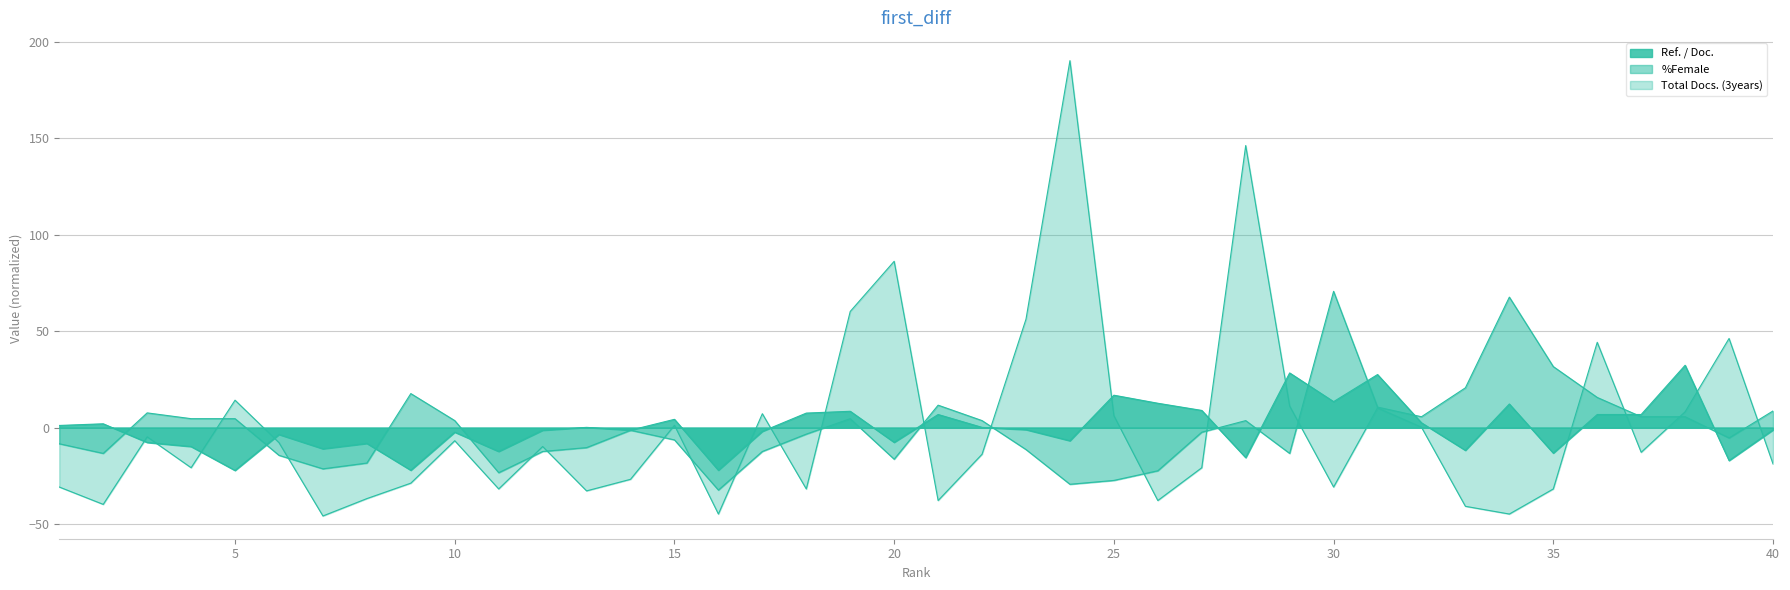

How many data points in %Female are less than -1?

21